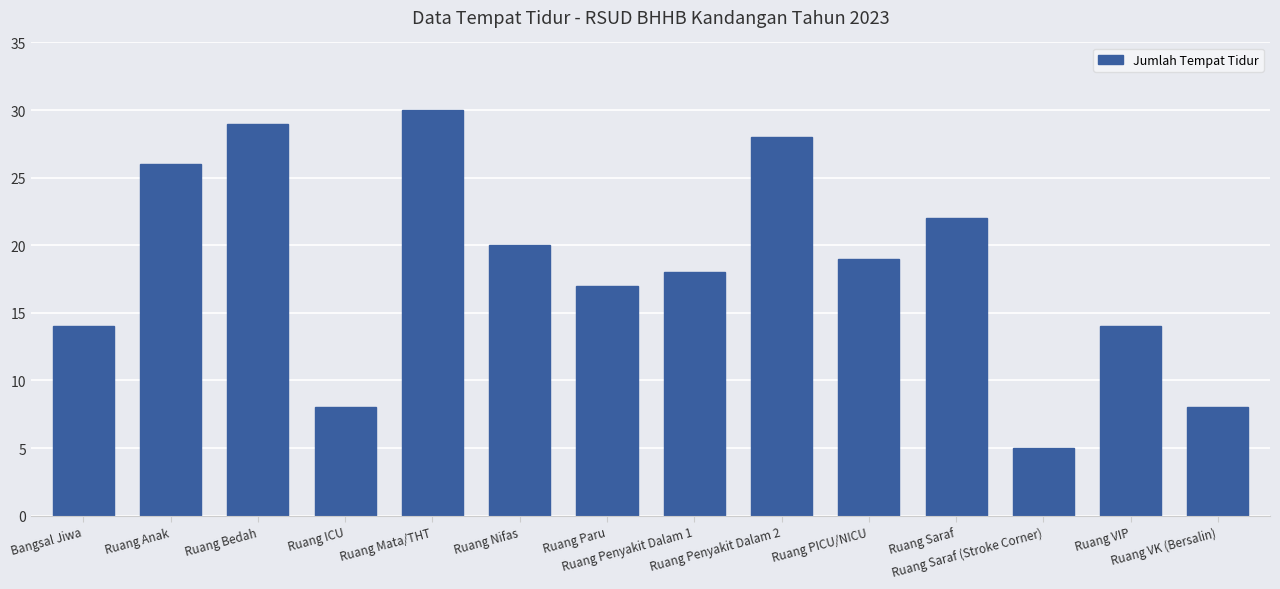

At which label does the data first exceed 19?

Ruang Anak